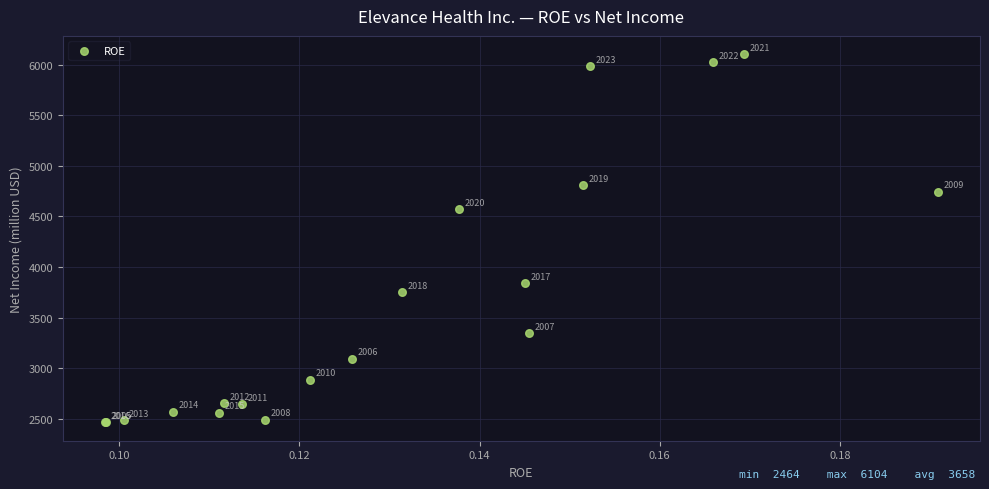

What Y value in the scatter plot is closest to 4284?

4572